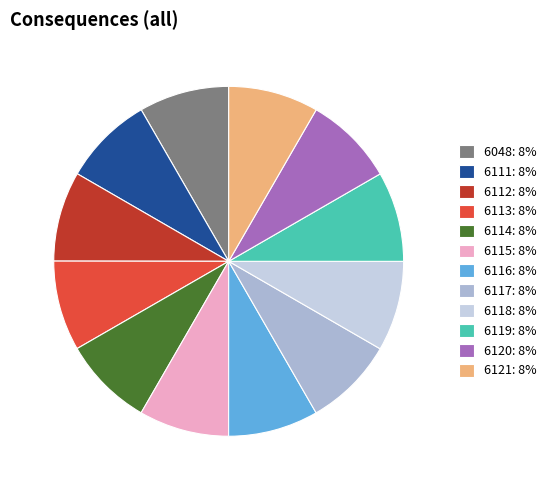

What is the ratio of the value at 6118: 8% to the value at 6112: 8%?

1.0